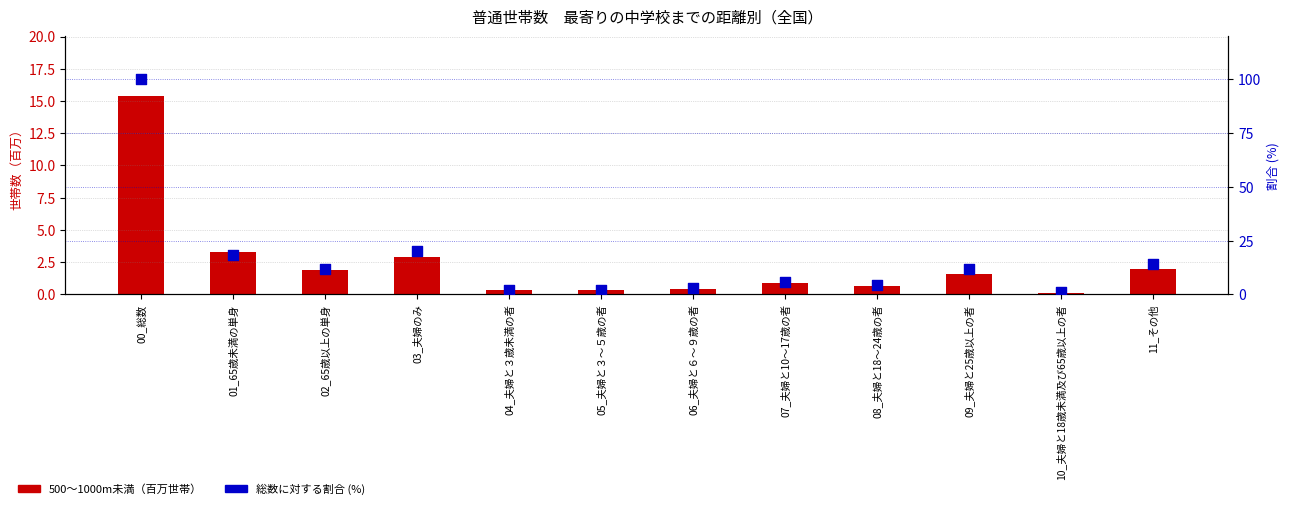

At which category is the sum across all series the highest?

00_総数